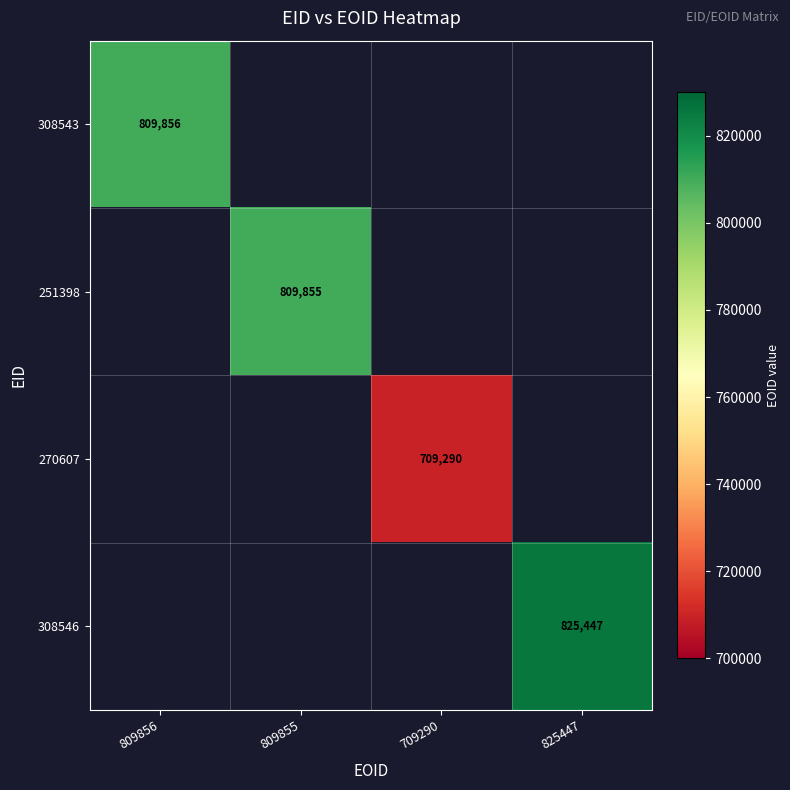

What is the maximum value shown in the chart?

825447.0